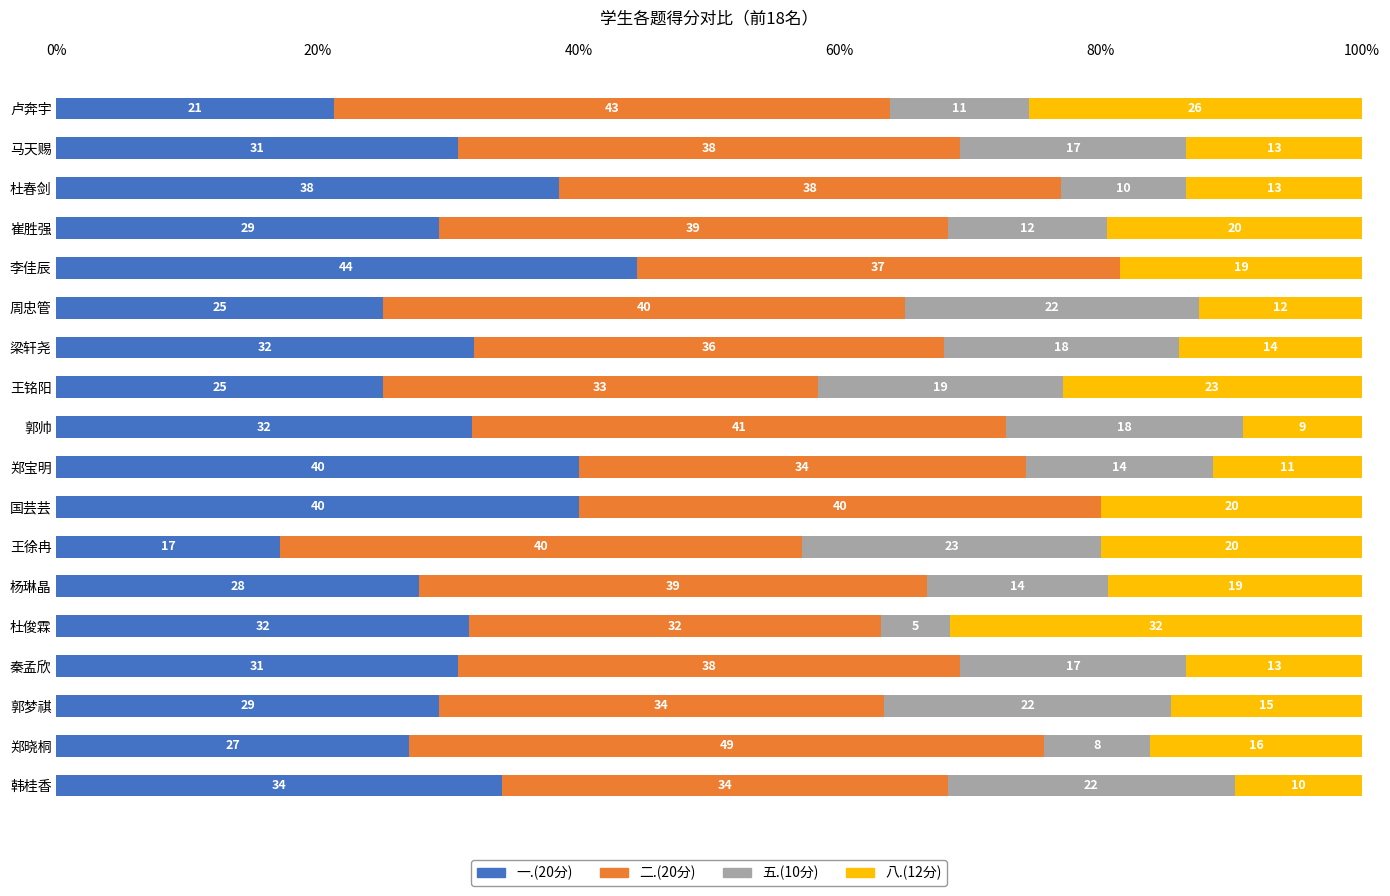

How many data points in 一.(20分) are above 30?

10